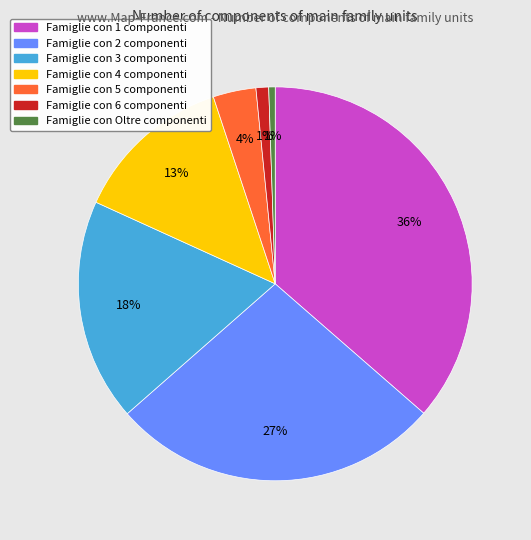

Does any single category account for the majority?

No